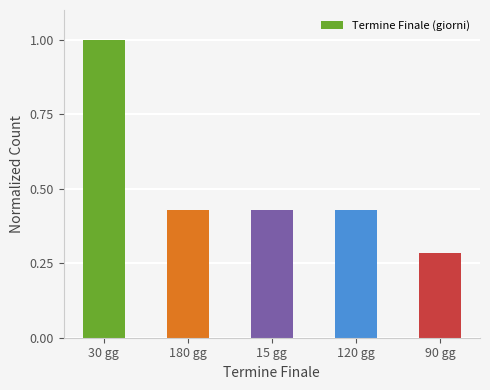

What position from the left is 15 gg?

3